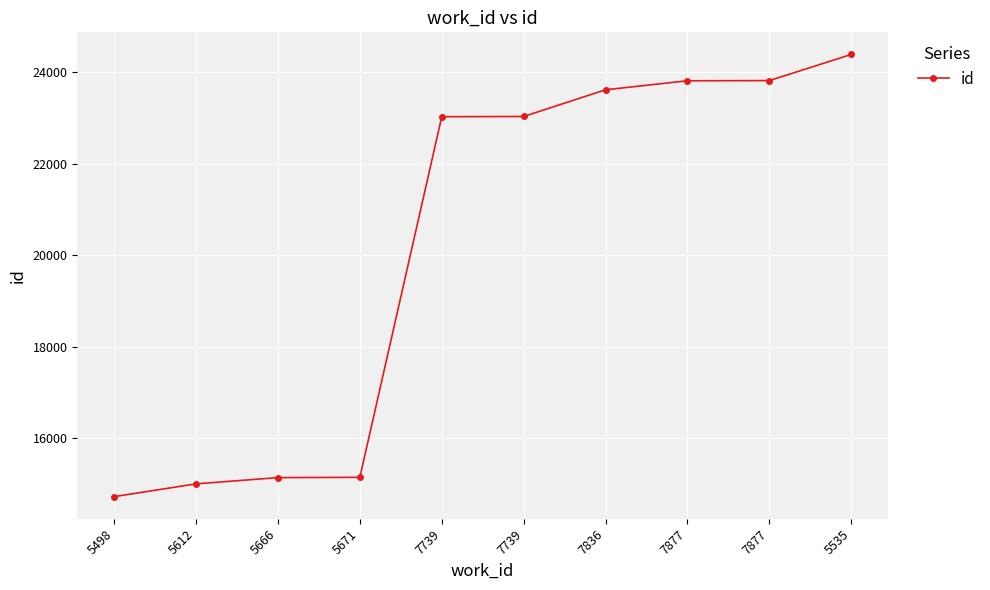

At which label is the value closest to 19552?

7739